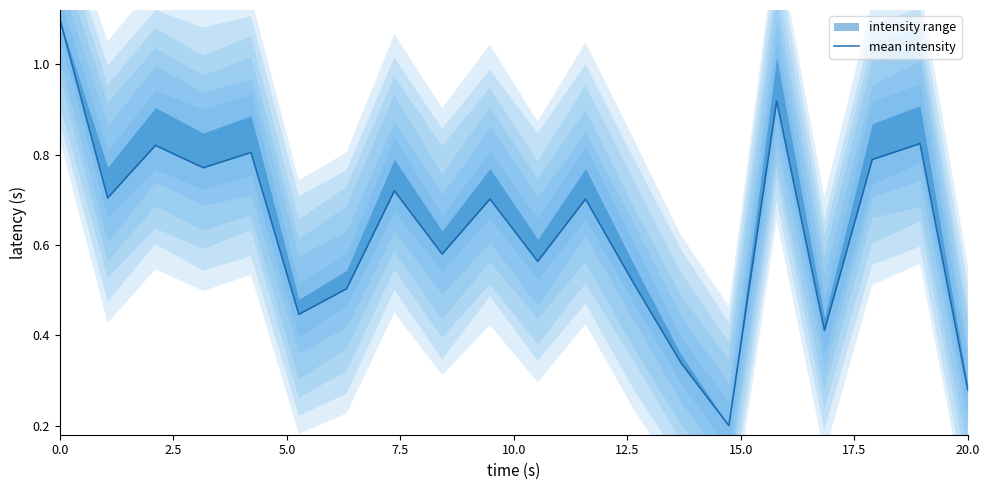

What is the value of the 13th point from the left?

0.5